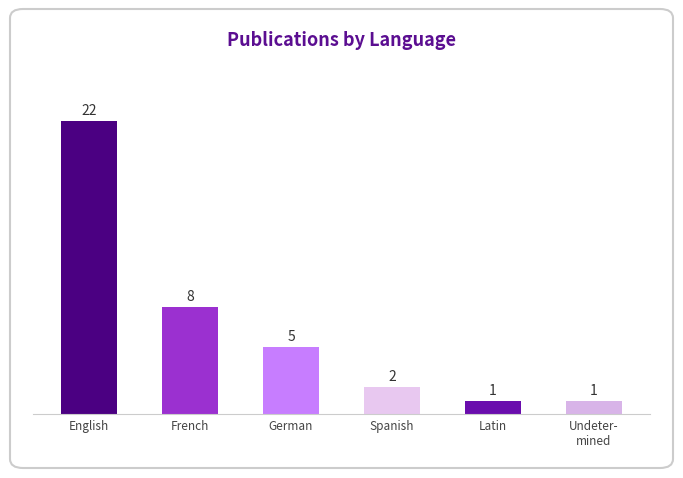

Reading left to right, transcribe all the data shown in this chart.

22	8	5	2	1	1